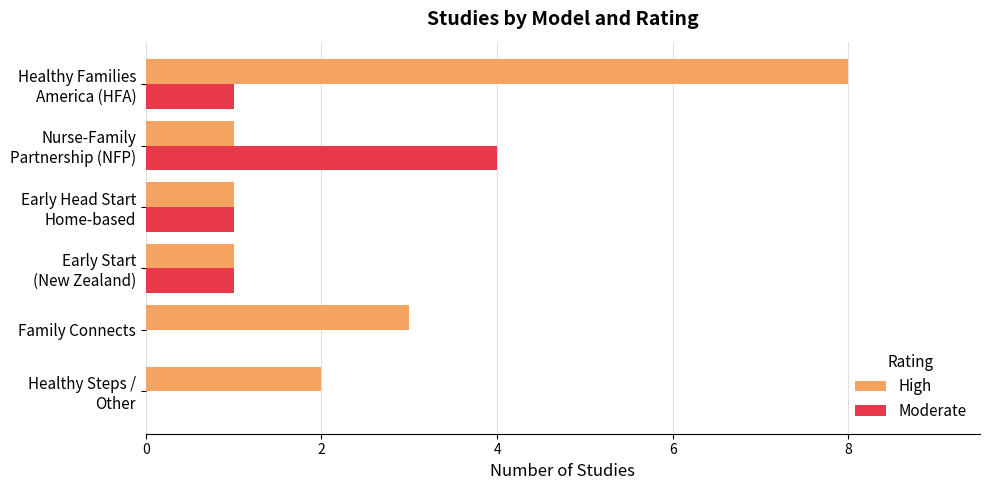

Which series has the largest total across all categories?

High